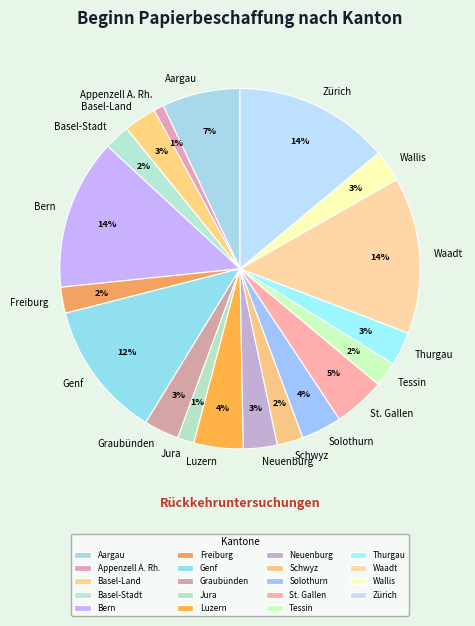

Count the number of slices in the pie.

19